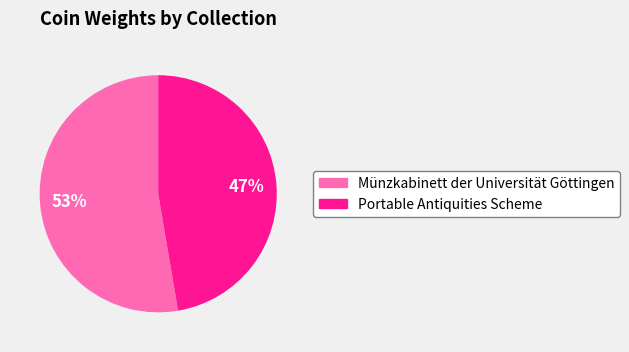

How many segments does this pie chart have?

2